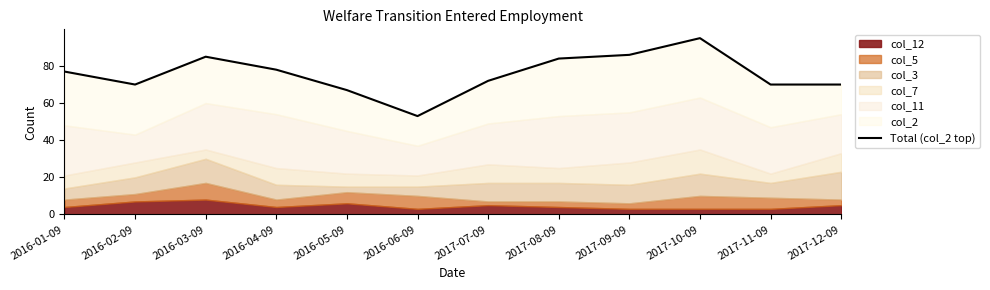

What is the approximate value at 2016-02-09?

70